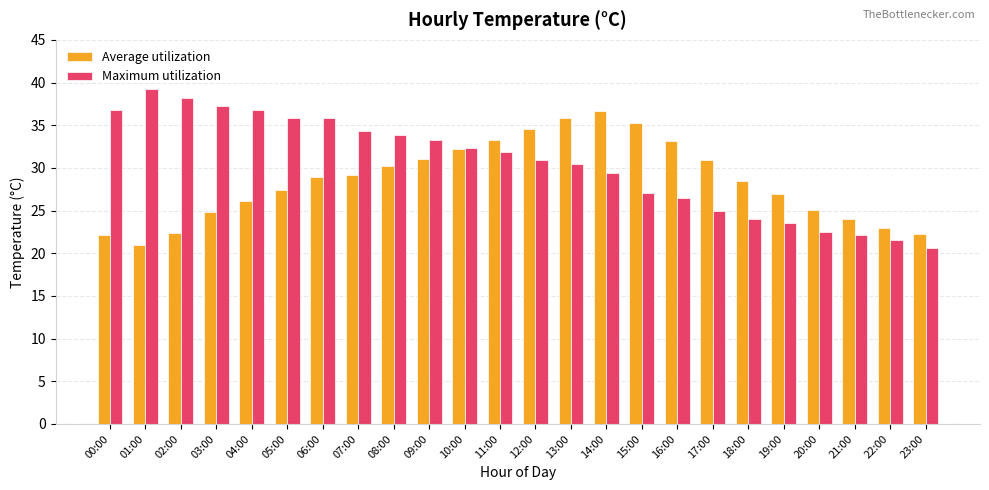

What is the total value across all series at 12:00?

65.4